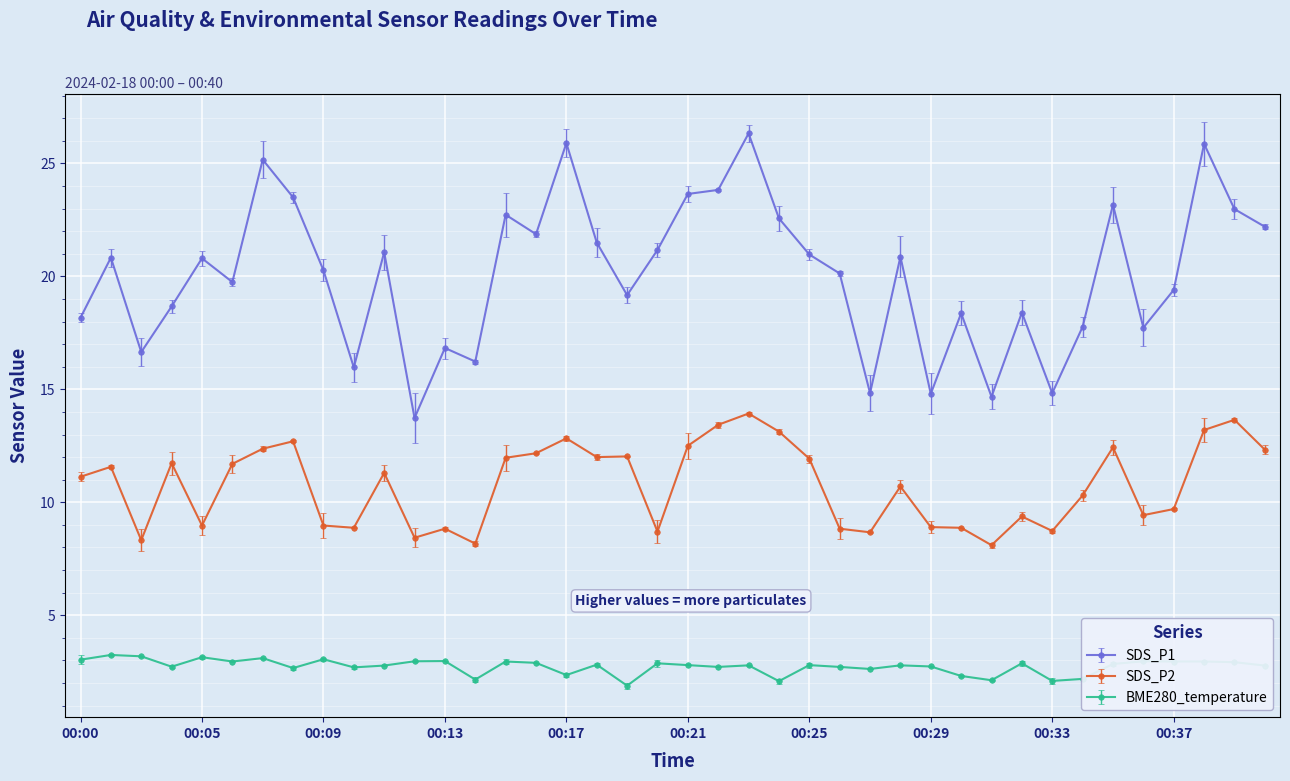

Which series has the largest total across all categories?

SDS_P1